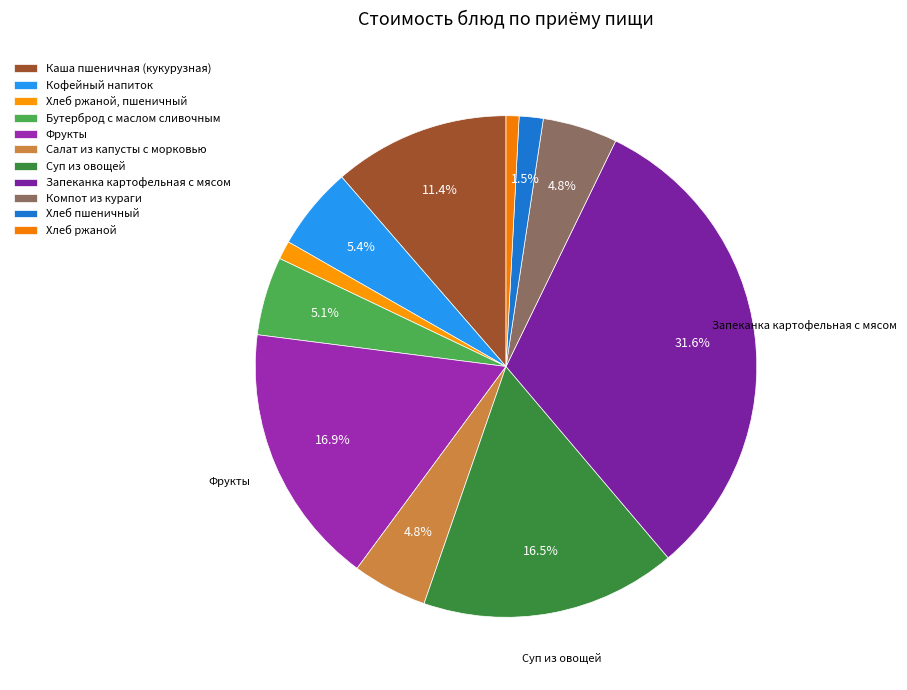

How many slices are in this pie chart?

11